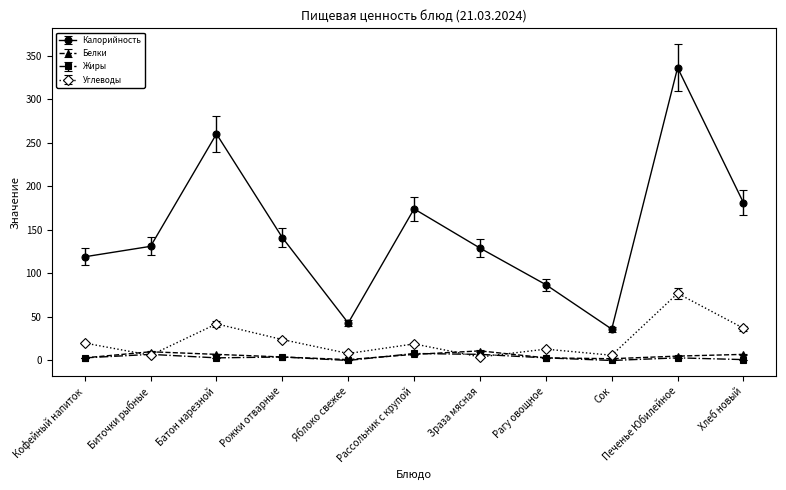

True or false: Жиры has a value of 3 at Печенье Юбилейное.

True